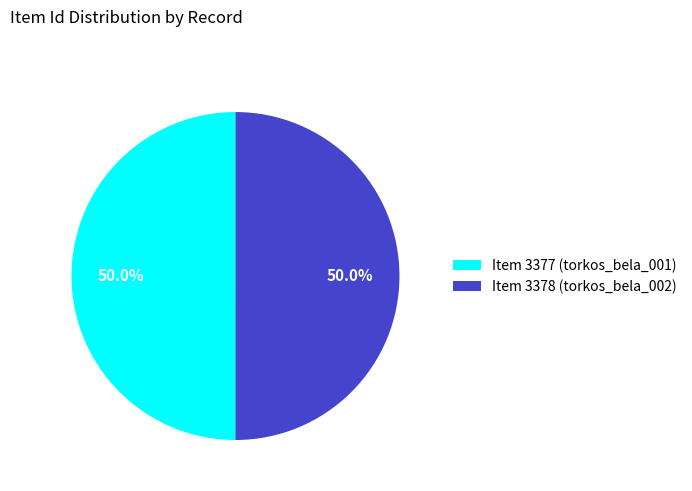

Do Item 3378 (torkos_bela_002) and Item 3377 (torkos_bela_001) together represent more than half of the pie?

Yes